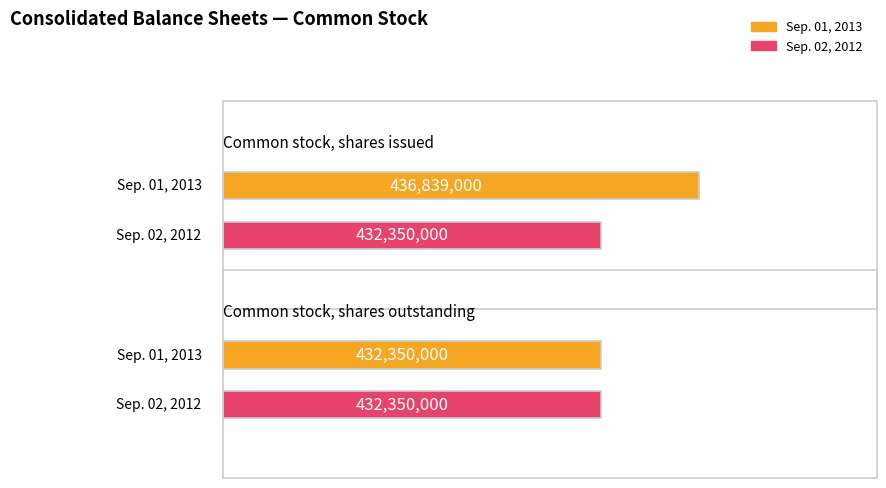

Reading right to left, extract all data points from this chart.

Sep. 01, 2013: Common stock, shares outstanding=432350000	Common stock, shares issued=436839000
Sep. 02, 2012: Common stock, shares outstanding=432350000	Common stock, shares issued=432350000